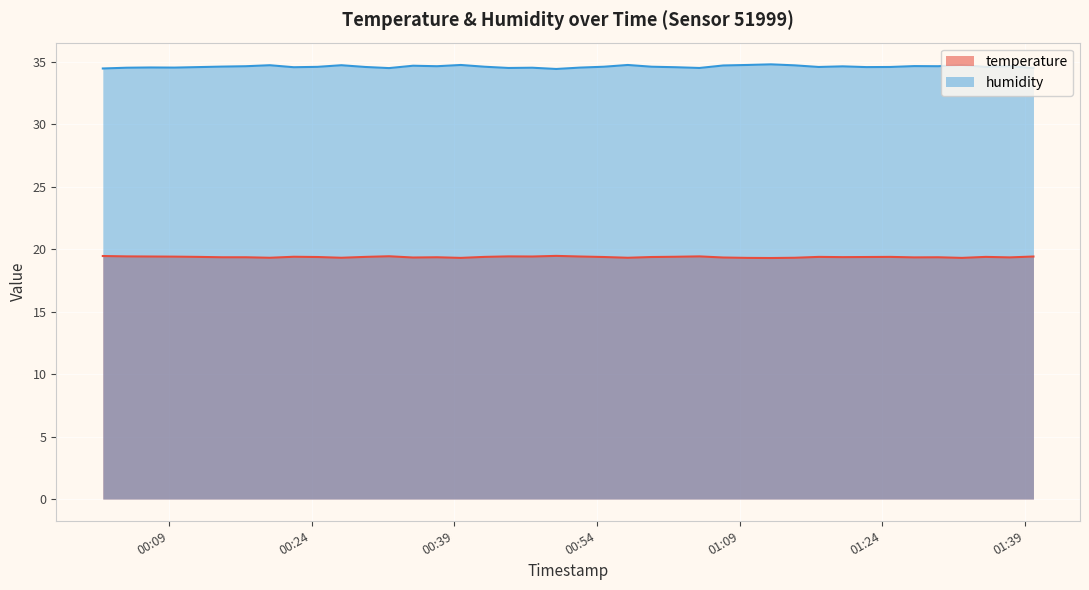

Read the temperature value at 2023-12-20T01:29:51.

19.4